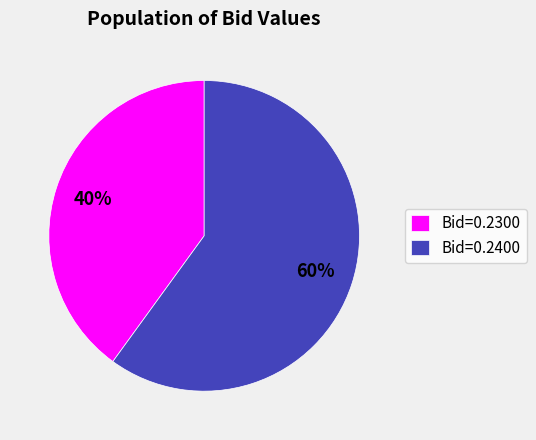

Do Bid=0.2400 and Bid=0.2300 together represent more than half of the pie?

Yes